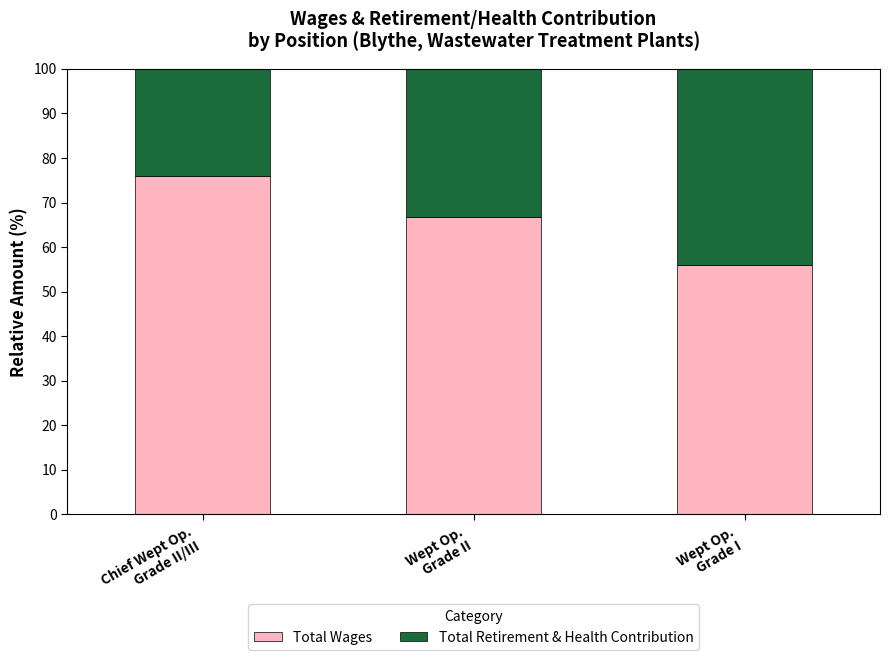

What is the average value of the Total Wages series?

66.2